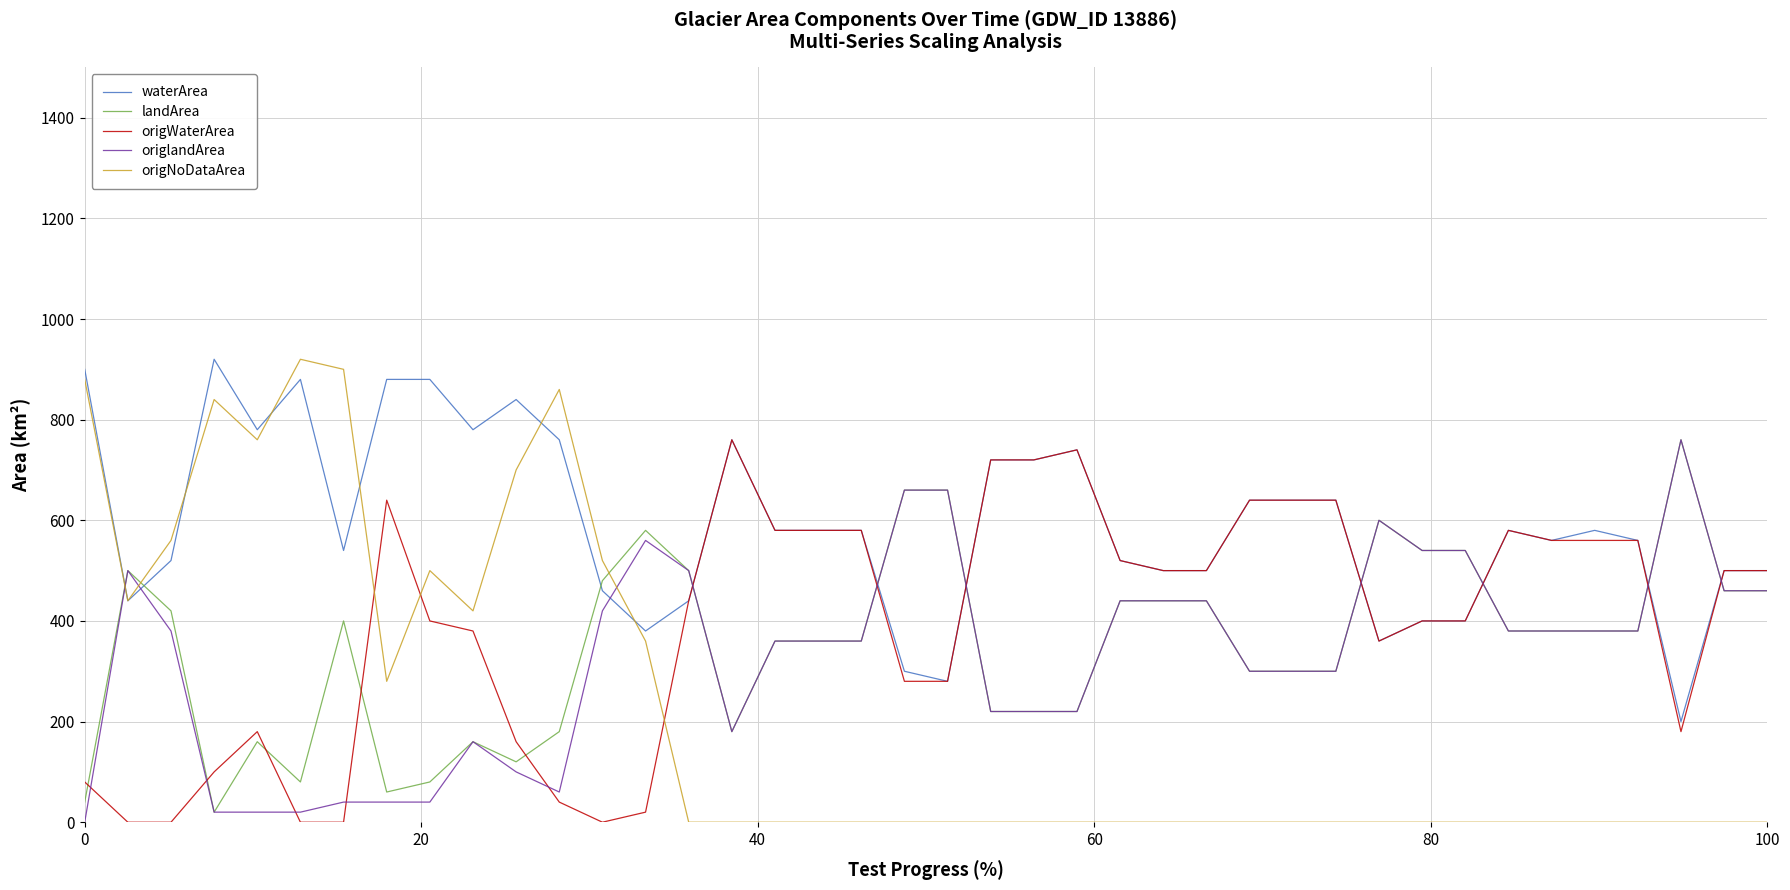

Which series has the largest range (max minus min)?

origNoDataArea